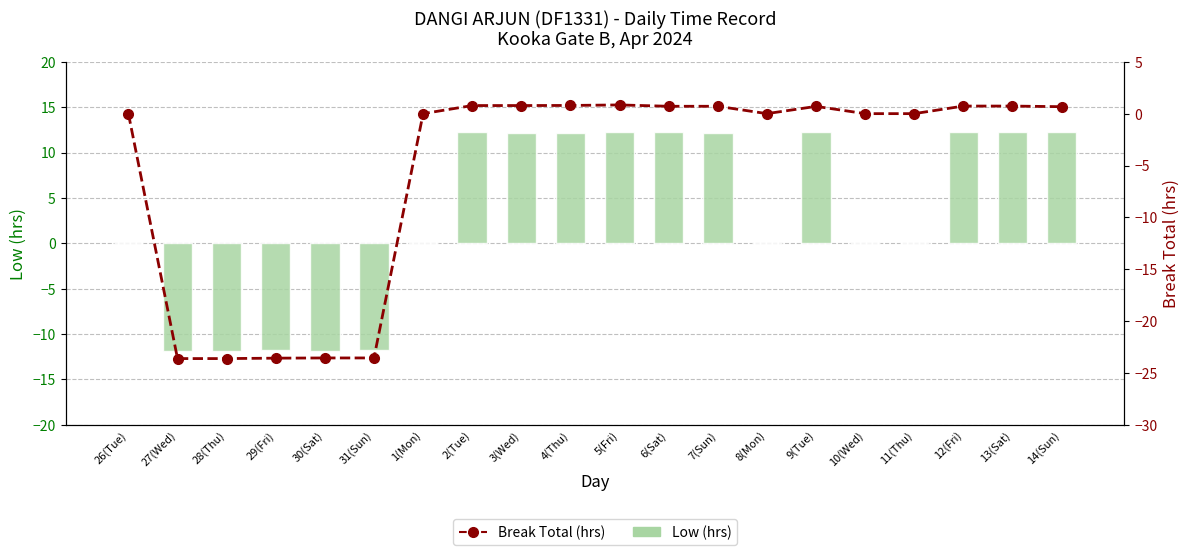

What is the minimum value shown in the chart?

-23.6